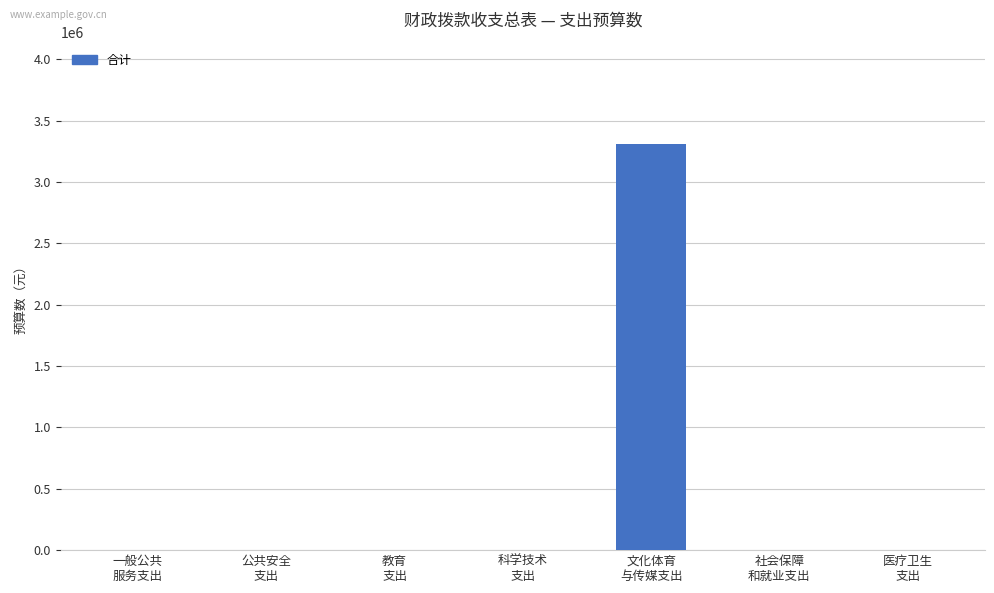

True or false: the data shows -2121781 at 科学技术
支出.

False